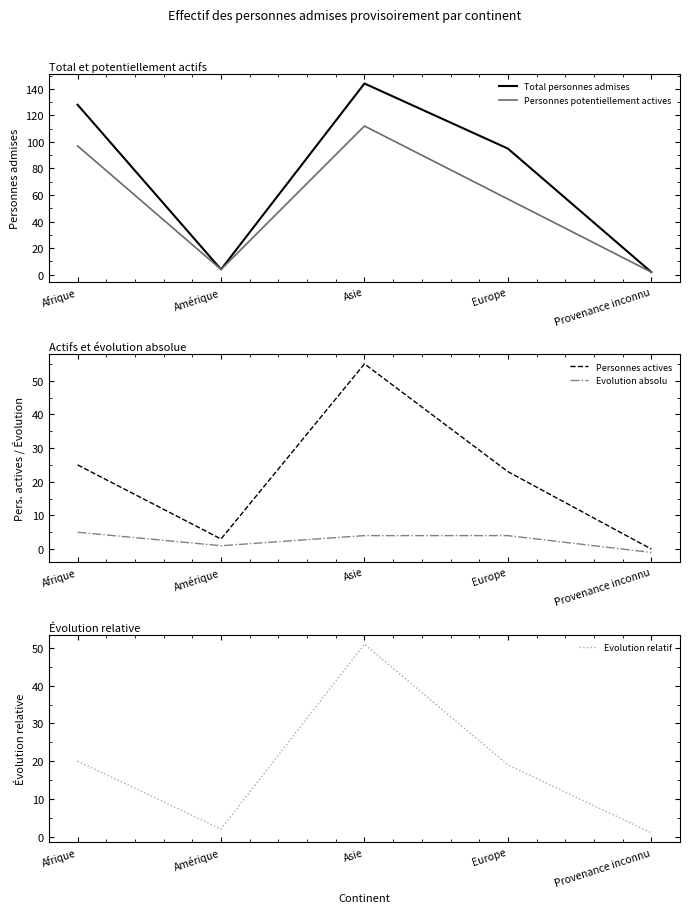

How many interior local peaks does the Personnes potentiellement actives series have?

1